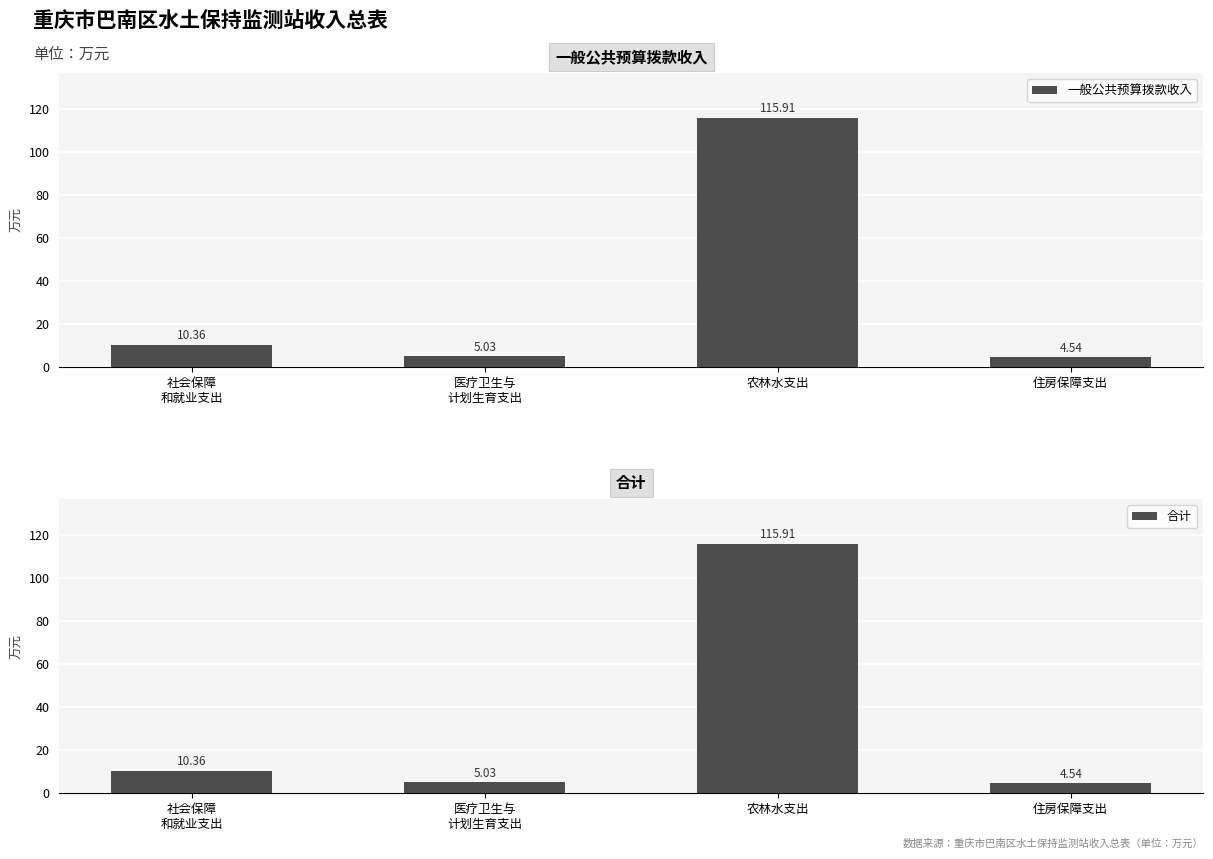

Which series has the widest spread of values?

一般公共预算拨款收入